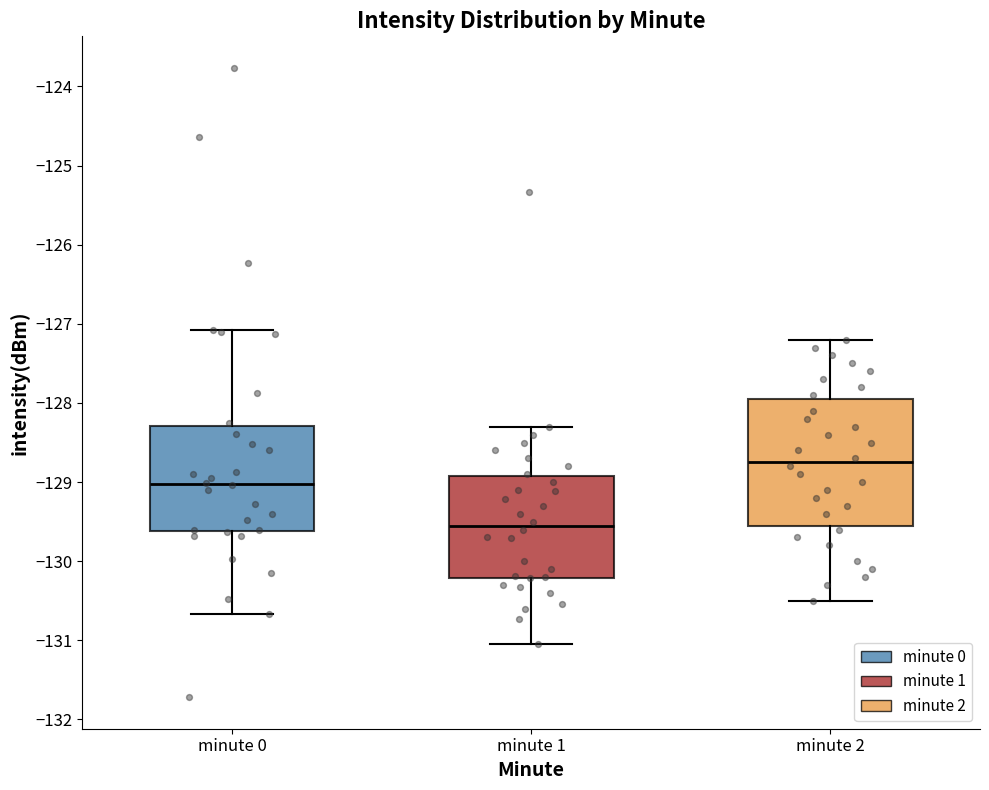

Where does the median line of the box for minute 0 sit on the y-axis? The values are not printed on the chart, so give them approximately, as read against the axis.

-129.0